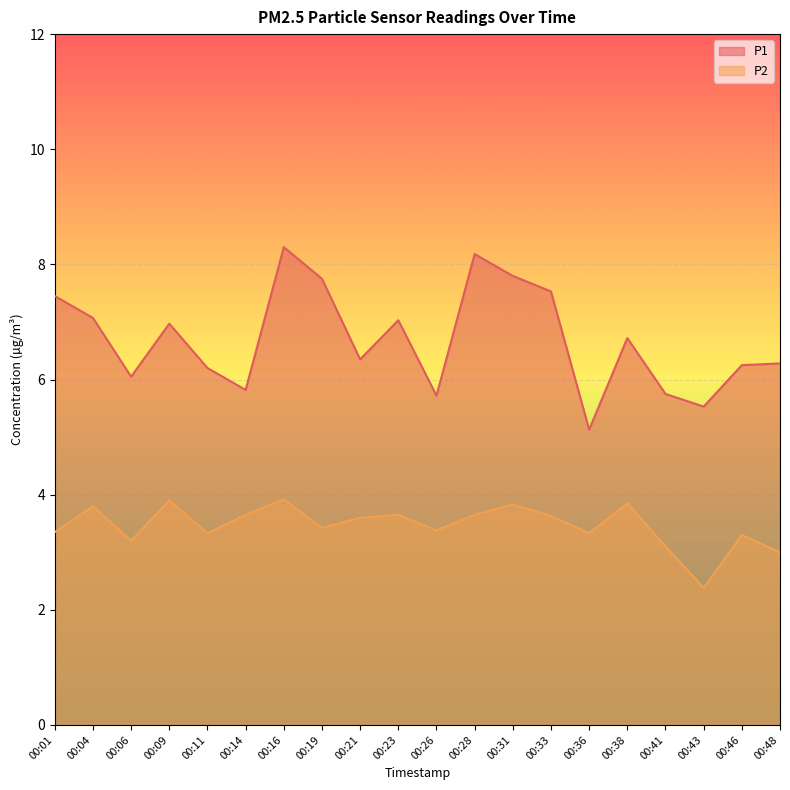

True or false: P1 has a value of 1.7 at 00:26.

False